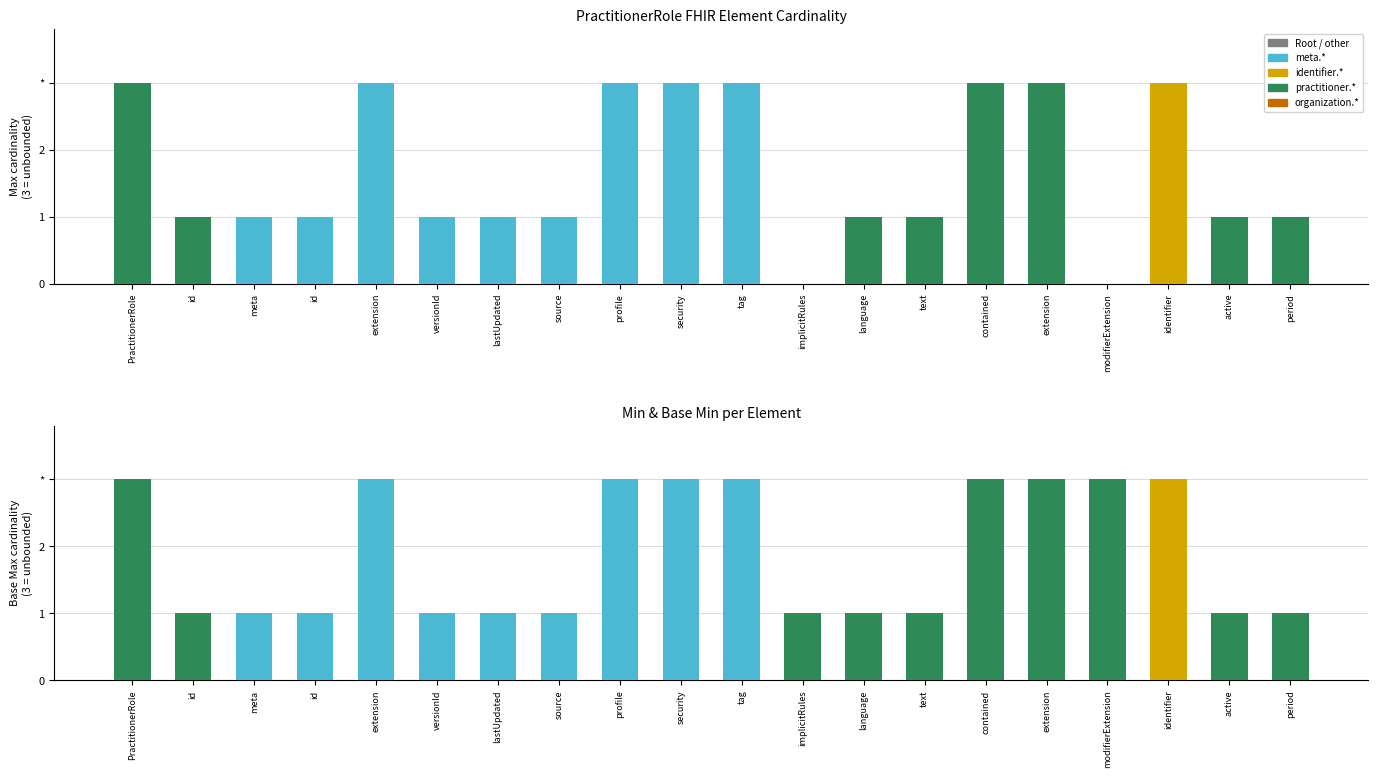

Are the bars grouped side by side (vs. stacked)?

Yes